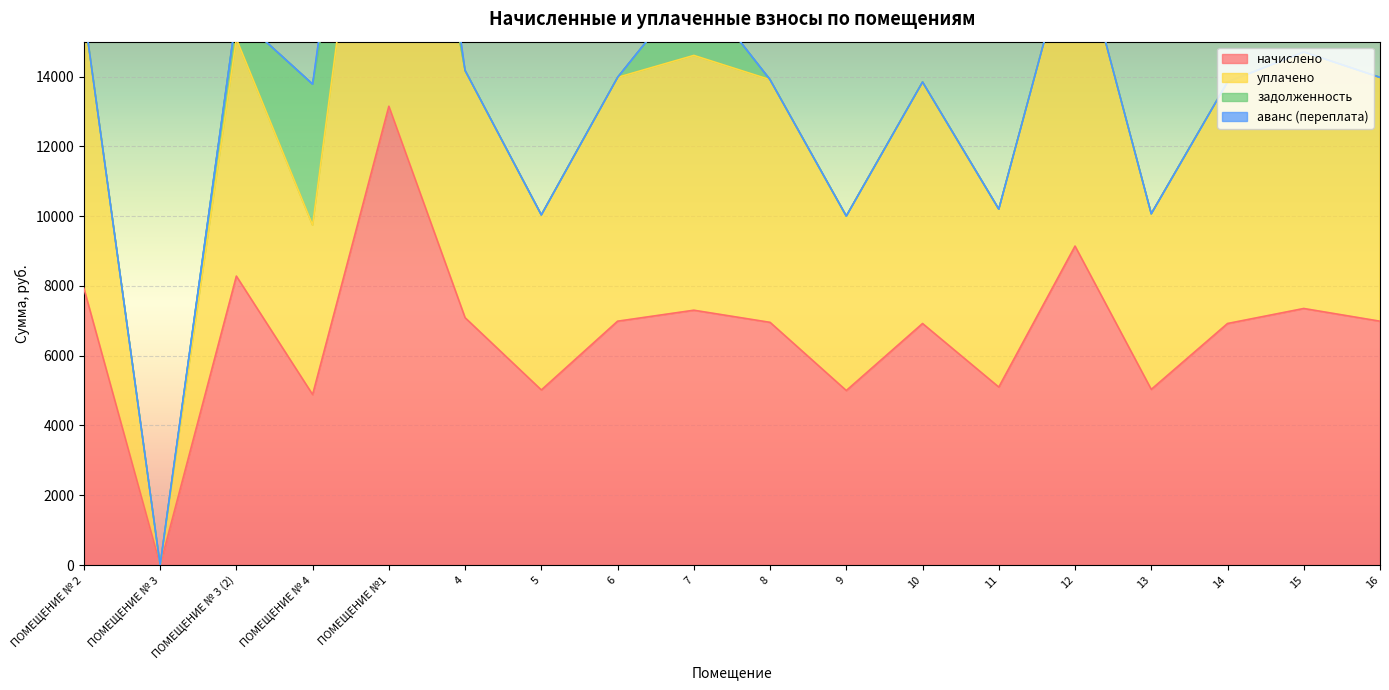

True or false: начислено and уплачено intersect in this chart.

False